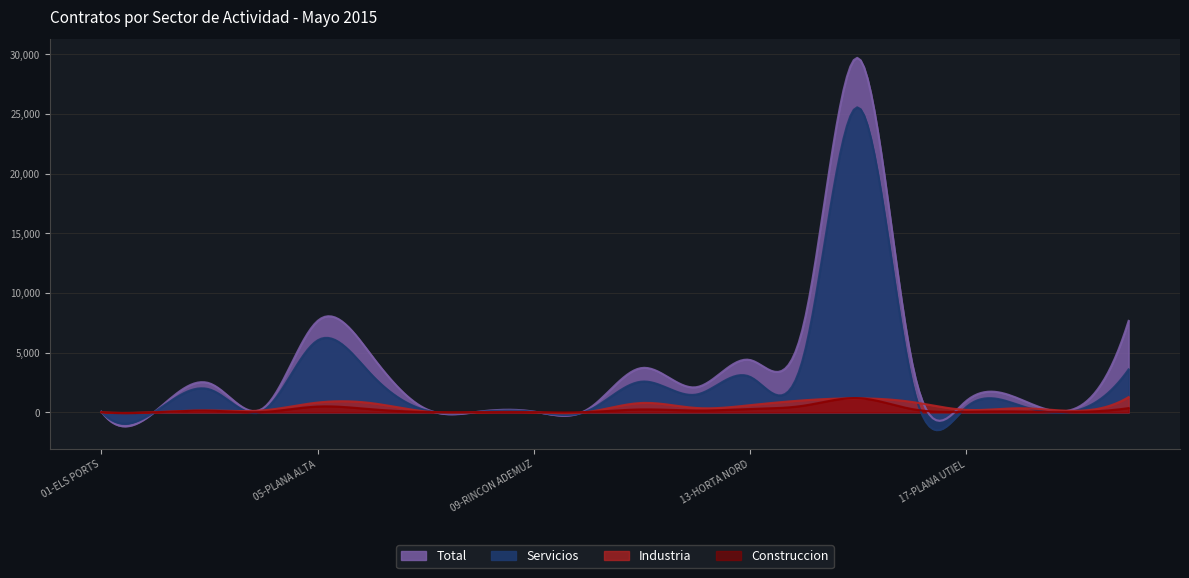

Where does the Servicios series first go above 1482?

03-BAIX MAESTRAT